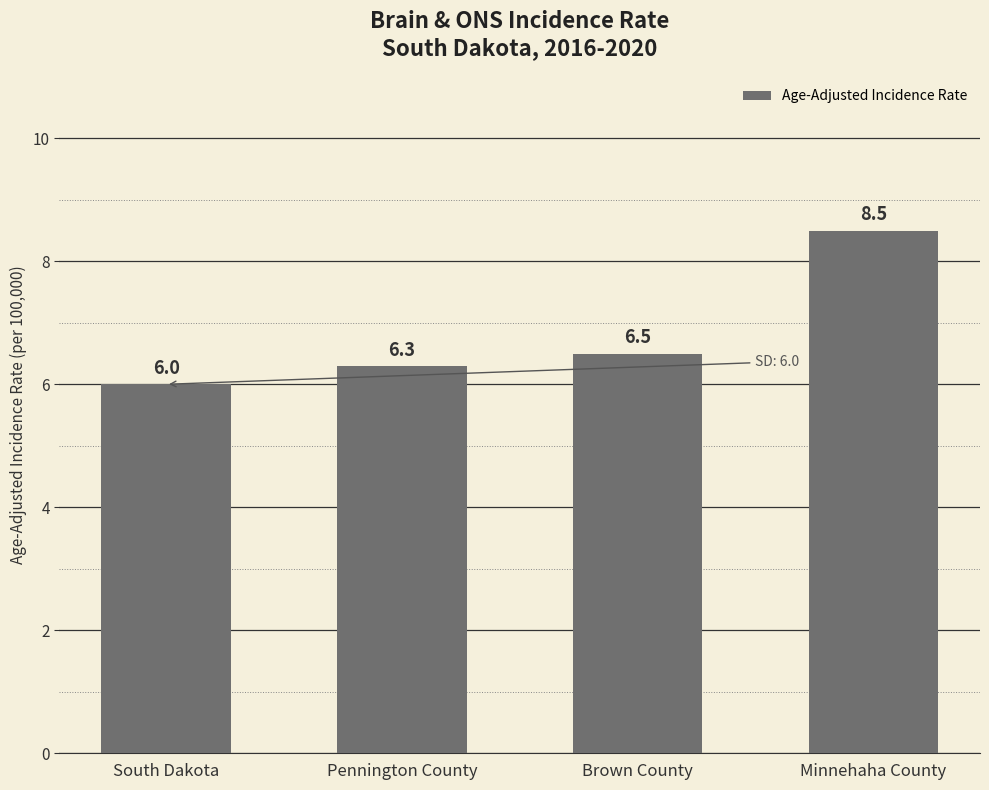

How many bars are there in total?

4